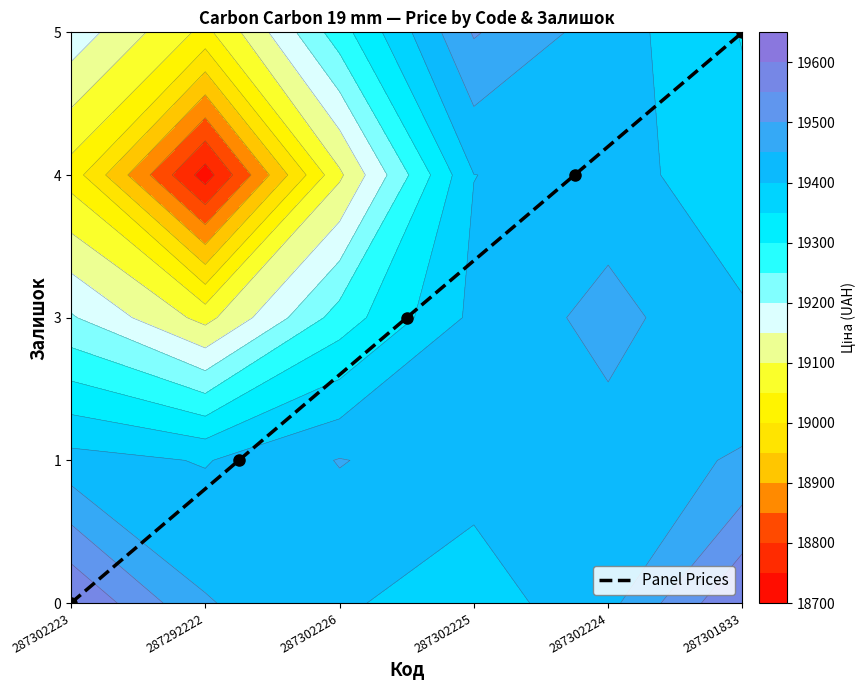

List the labels in order of value, largest first.

287302224, 287302225, 287302226, 287292222, 287302223